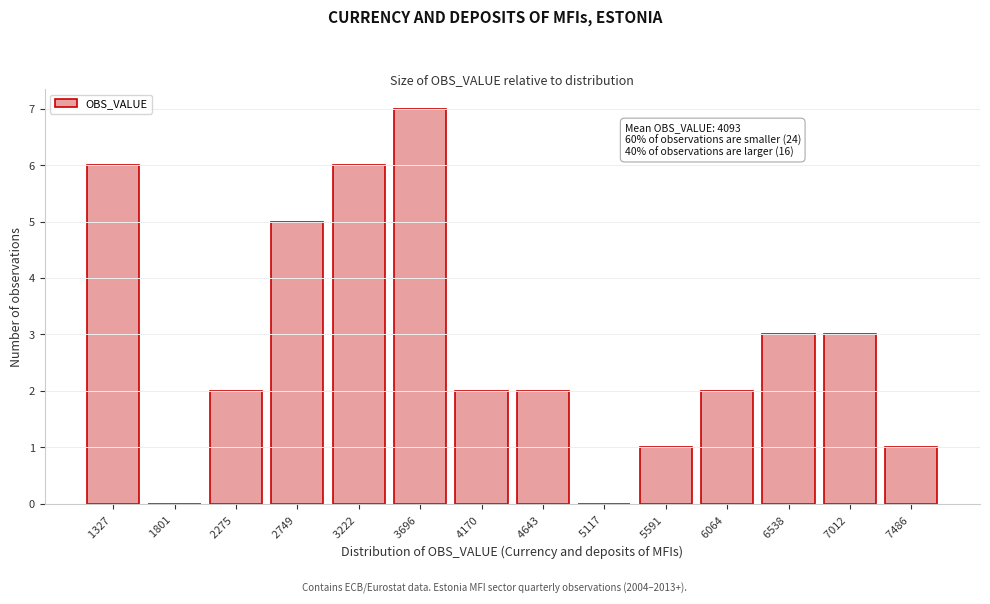

Reading left to right, list all the values displayed in this chart.

1327 =6	1801 =0	2275 =2	2749 =5	3222 =6	3696 =7	4170 =2	4643 =2	5117 =0	5591 =1	6064 =2	6538 =3	7012 =3	7486 =1